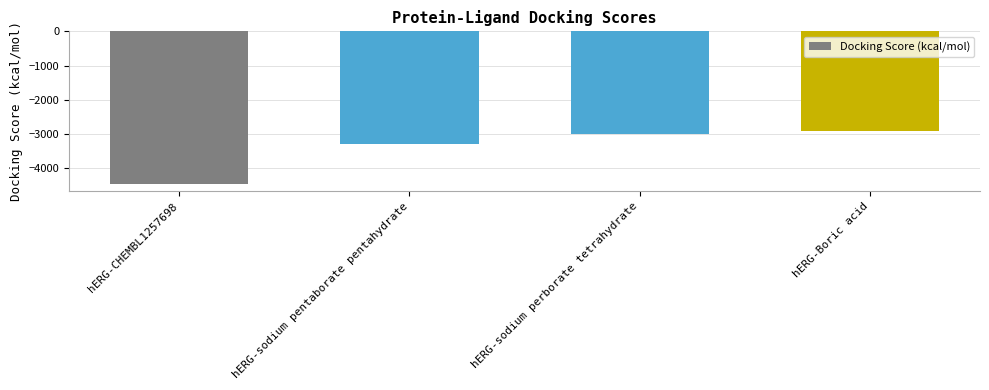

The value at hERG-sodium pentaborate pentahydrate is -3301. True or false?

True